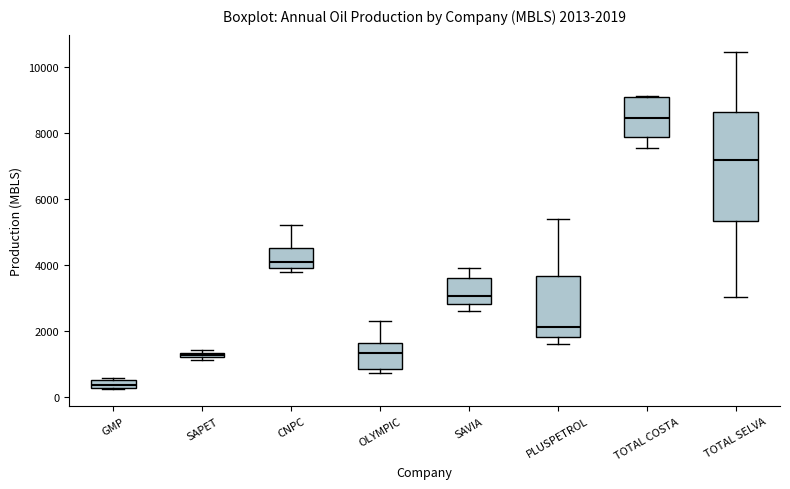

Comparing the boxes themselves (not the whiskers), which one is the tallest?

TOTAL SELVA